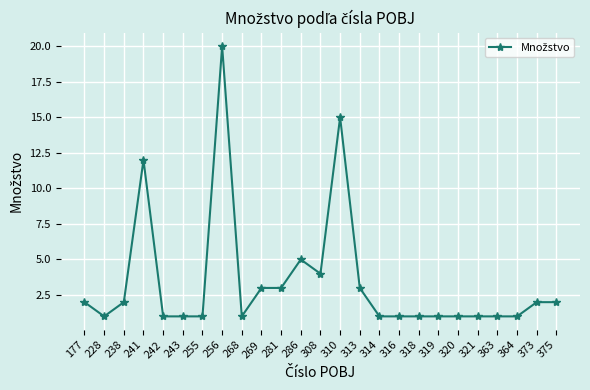

What is the change in value from 255 to 375?

+1